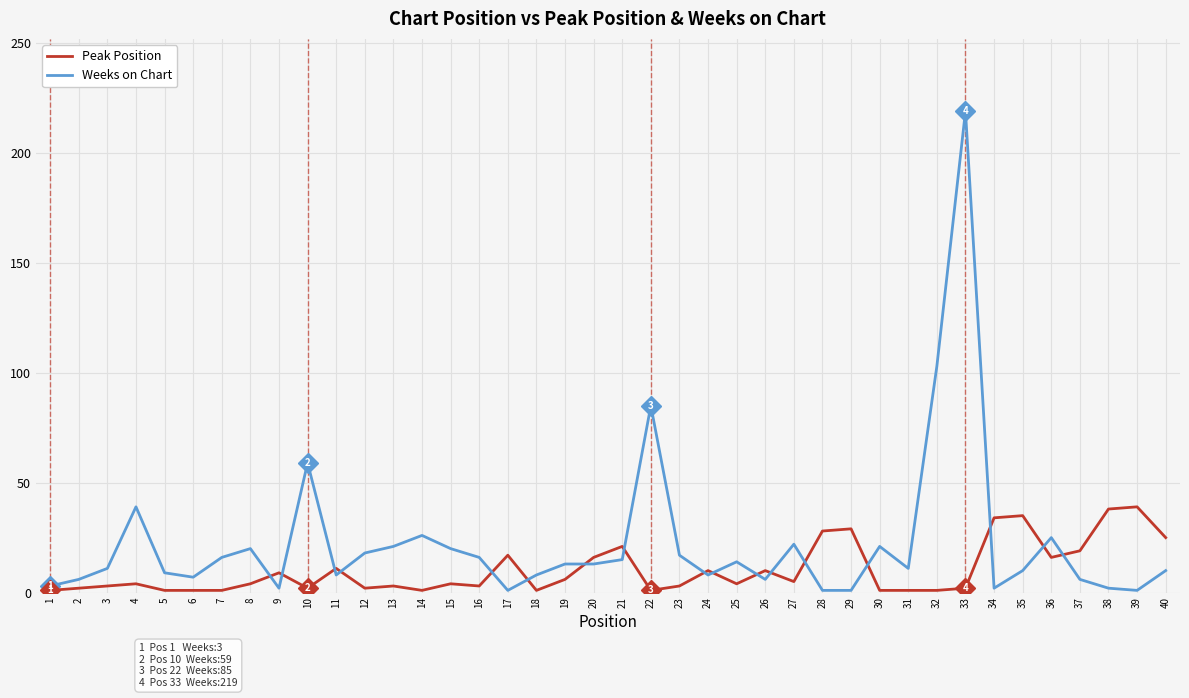

What is the maximum value for Weeks on Chart?

219